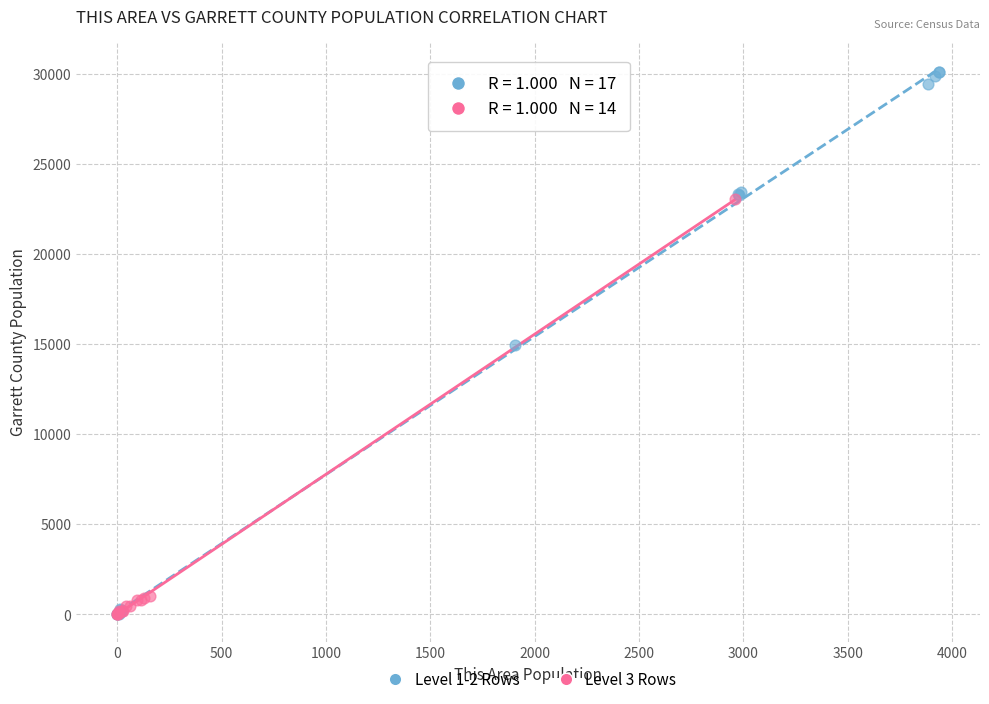

Which series contains the highest Y value?

Level 1-2 Rows